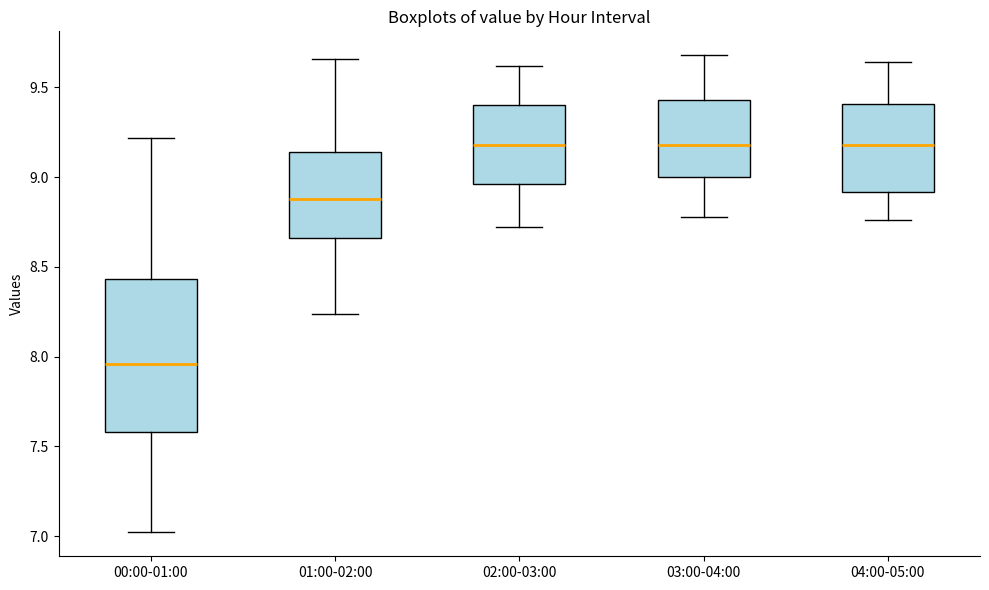

Reading left to right, transcribe this box plot: for each box, give where its median line is, the range the box spans, and where its two whiskers end, as read against the y-axis. The values are not printed on the chart, so give them approximately, as read against the axis.

00:00-01:00: median 7.95, box 7.60 to 8.45, whiskers 7.00 to 9.20
01:00-02:00: median 8.90, box 8.65 to 9.15, whiskers 8.25 to 9.65
02:00-03:00: median 9.20, box 8.95 to 9.40, whiskers 8.70 to 9.60
03:00-04:00: median 9.20, box 9.00 to 9.45, whiskers 8.80 to 9.70
04:00-05:00: median 9.20, box 8.90 to 9.40, whiskers 8.75 to 9.65